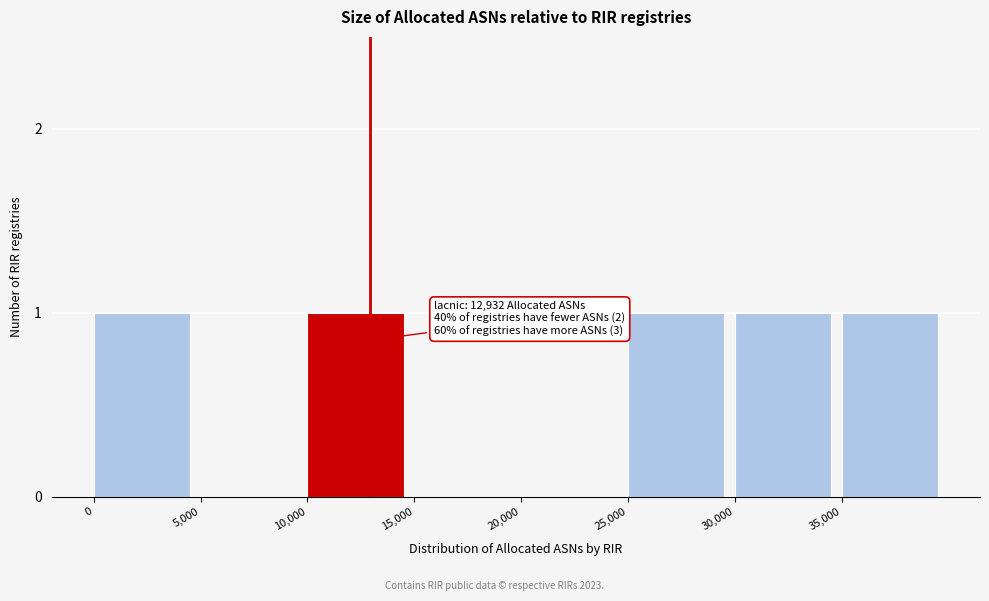

Reading right to left, what are all the values shown in this chart?

35,000=1	30,000=1	25,000=1	20,000=0	15,000=0	10,000=1	5,000=0	0=1